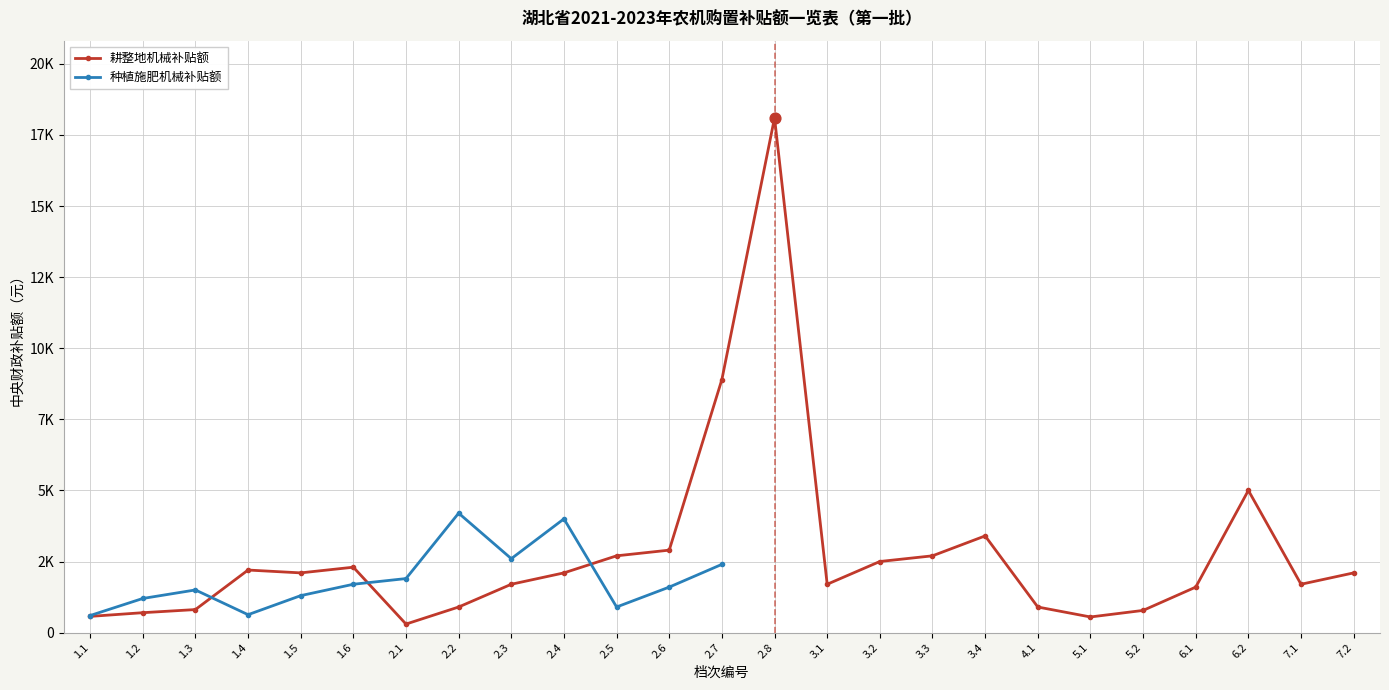

Which series contains the lowest Y value?

耕整地机械补贴额